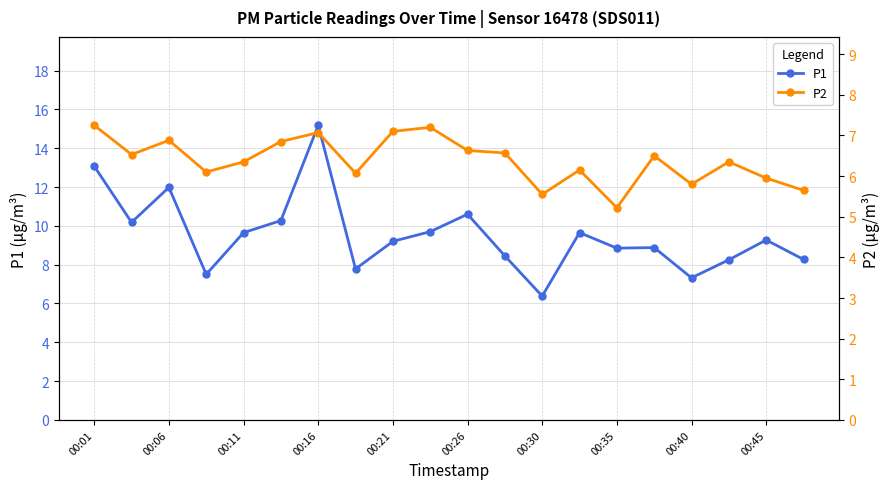

What is the minimum value for P2?

5.2